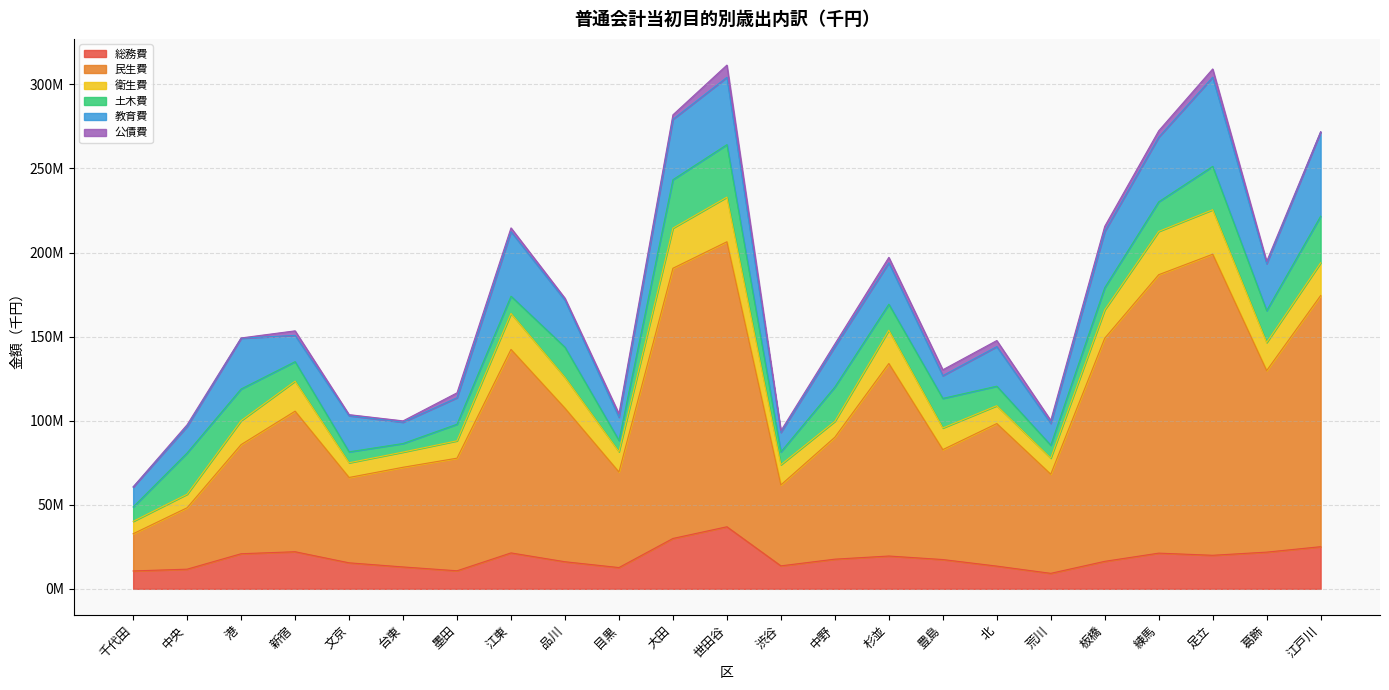

What position from the left is 豊島?

16